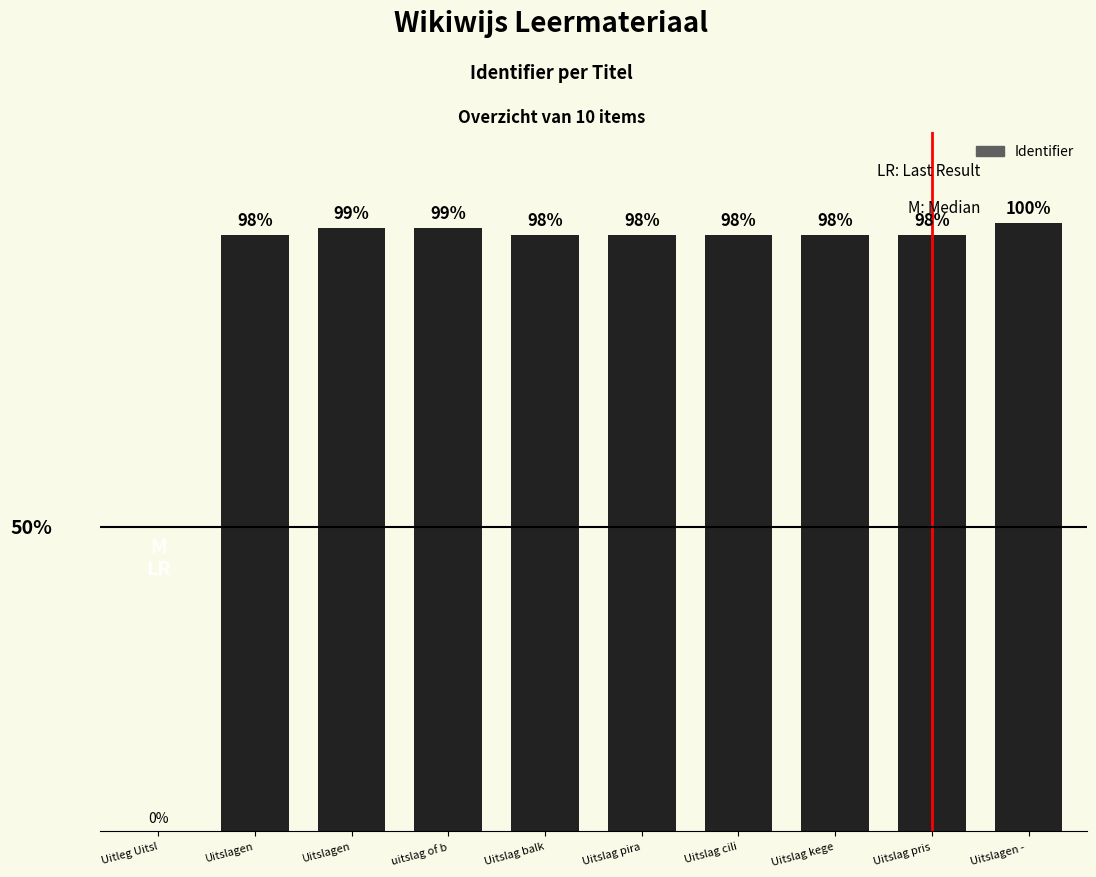

True or false: the data shows 1.4 at uitslag of b.

False